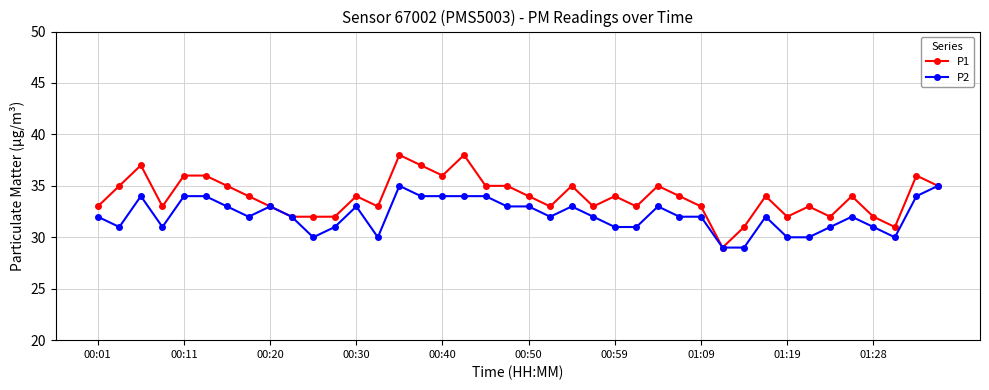

What is the highest value of the P1 series?

38